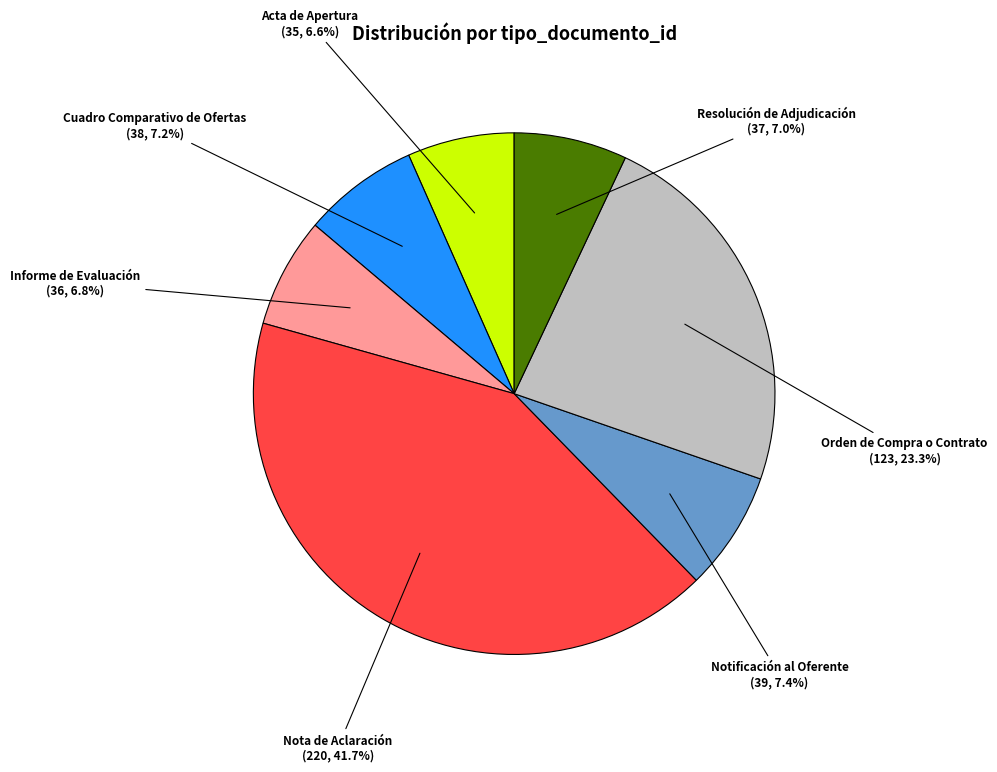

True or false: Orden de Compra o Contrato accounts for 37% of the total.

False